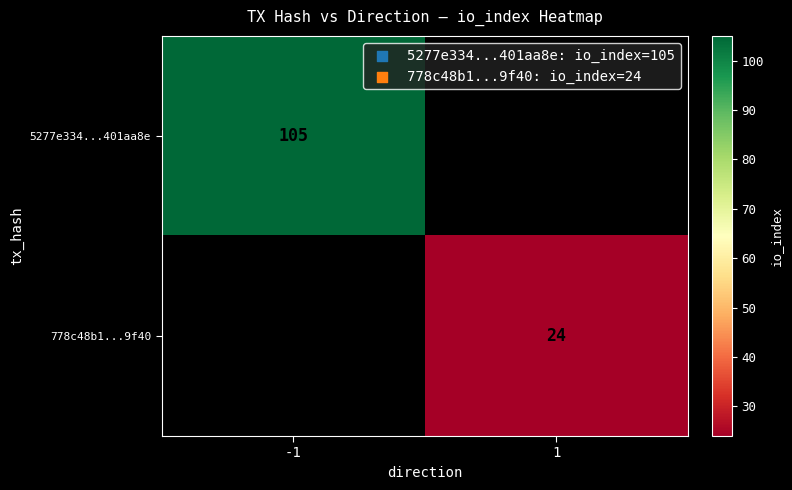

The value of 5277e334...401aa8e at -1 is 35. True or false?

False